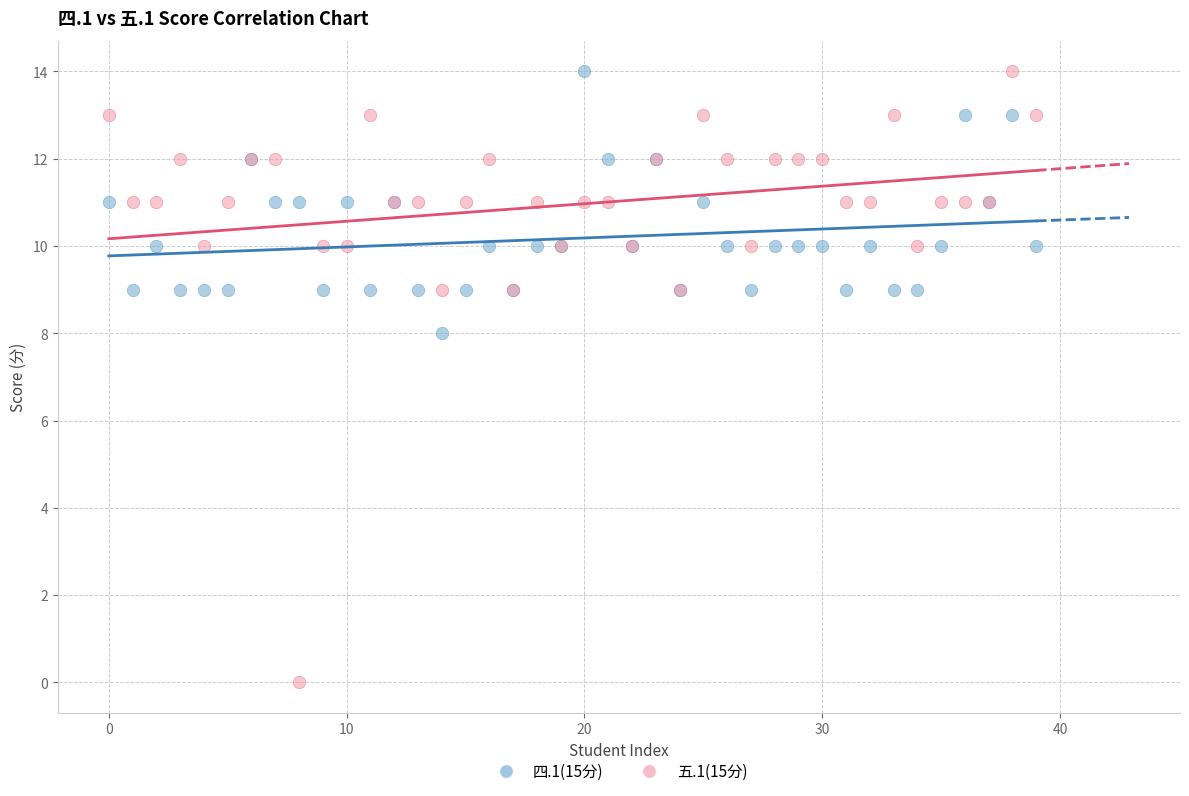

Across all series, what Y value is closest to 7?

8